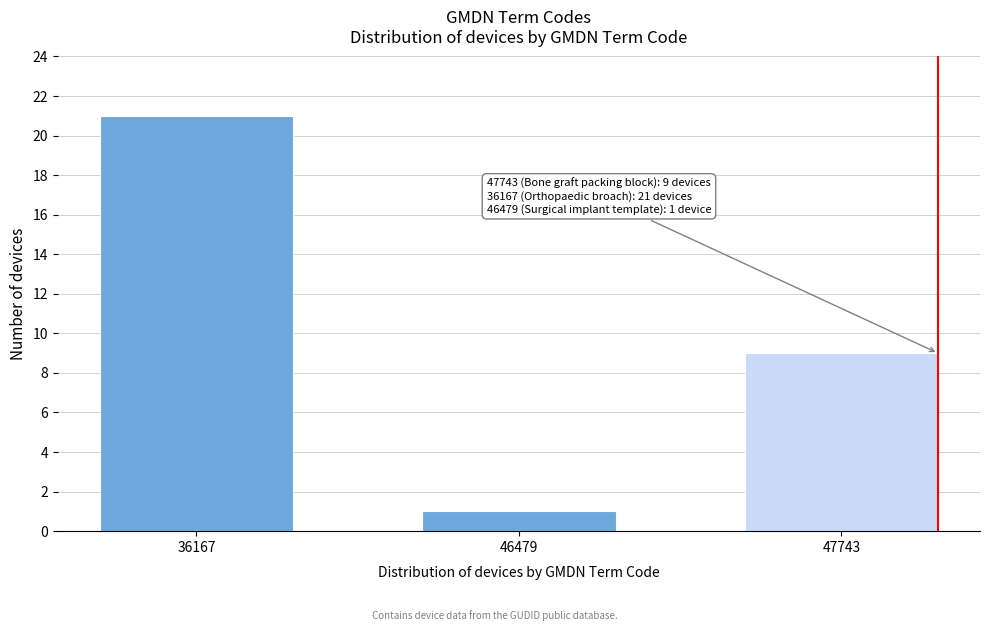

Reading left to right, transcribe all the data shown in this chart.

36167=21	46479=1	47743=9